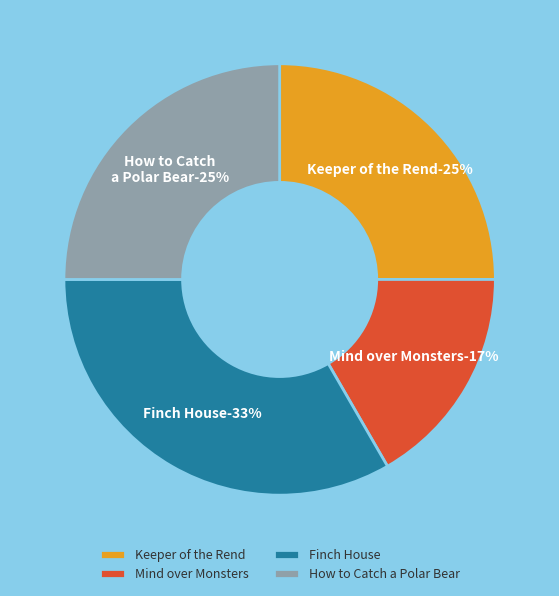

The How to Catch a Polar Bear slice represents 35% of the pie. True or false?

False